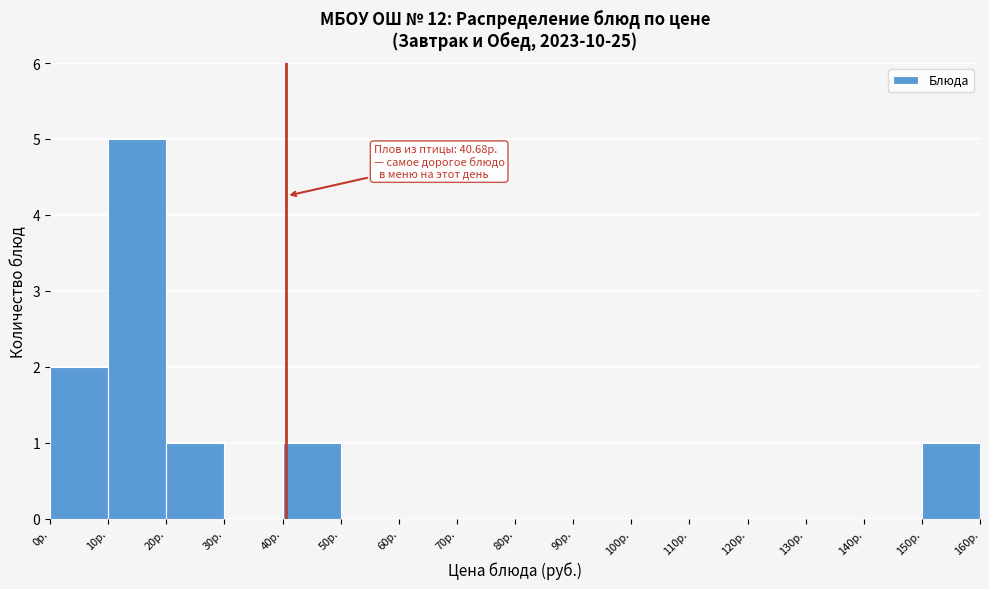

Over which range of the x-axis is the bar tallest?

10 to 20